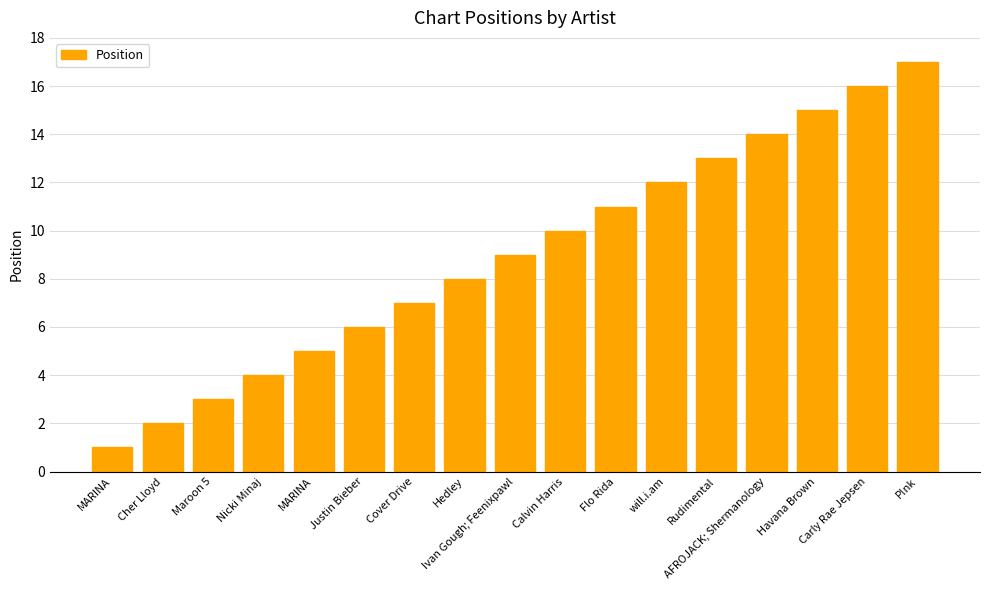

What is the sum of all values?

153